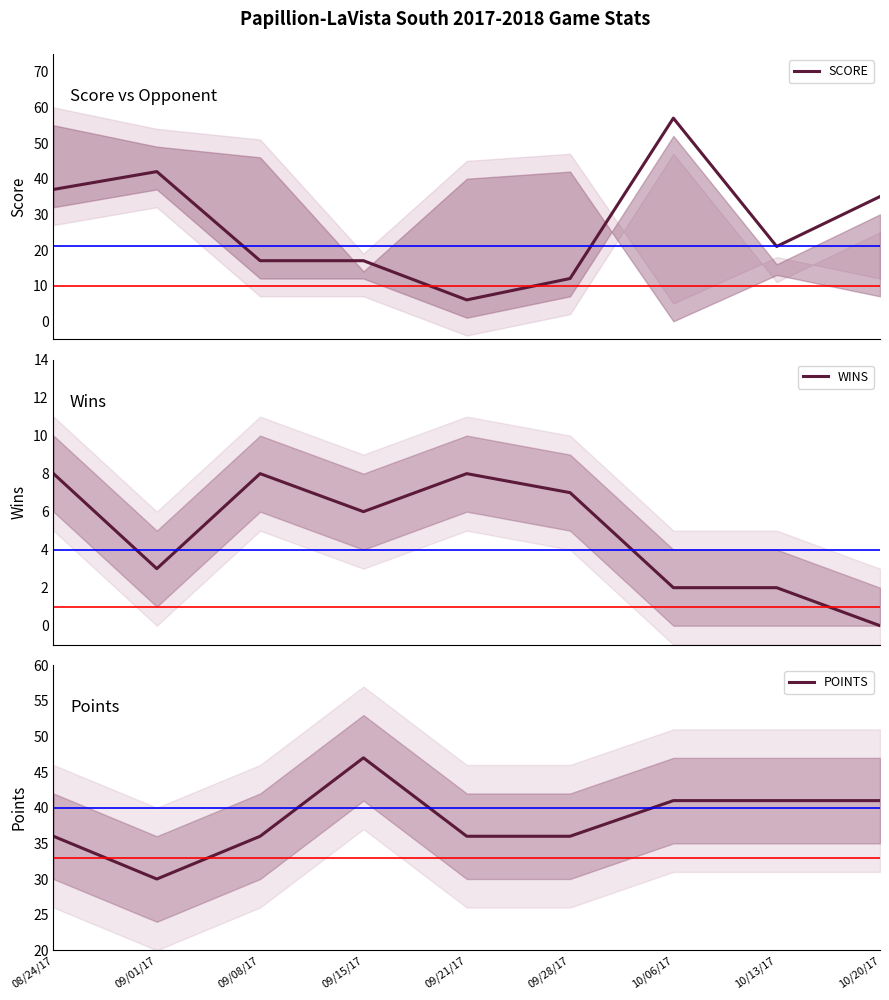

True or false: SCORE has more than 0 points higher than both neighbors.

True